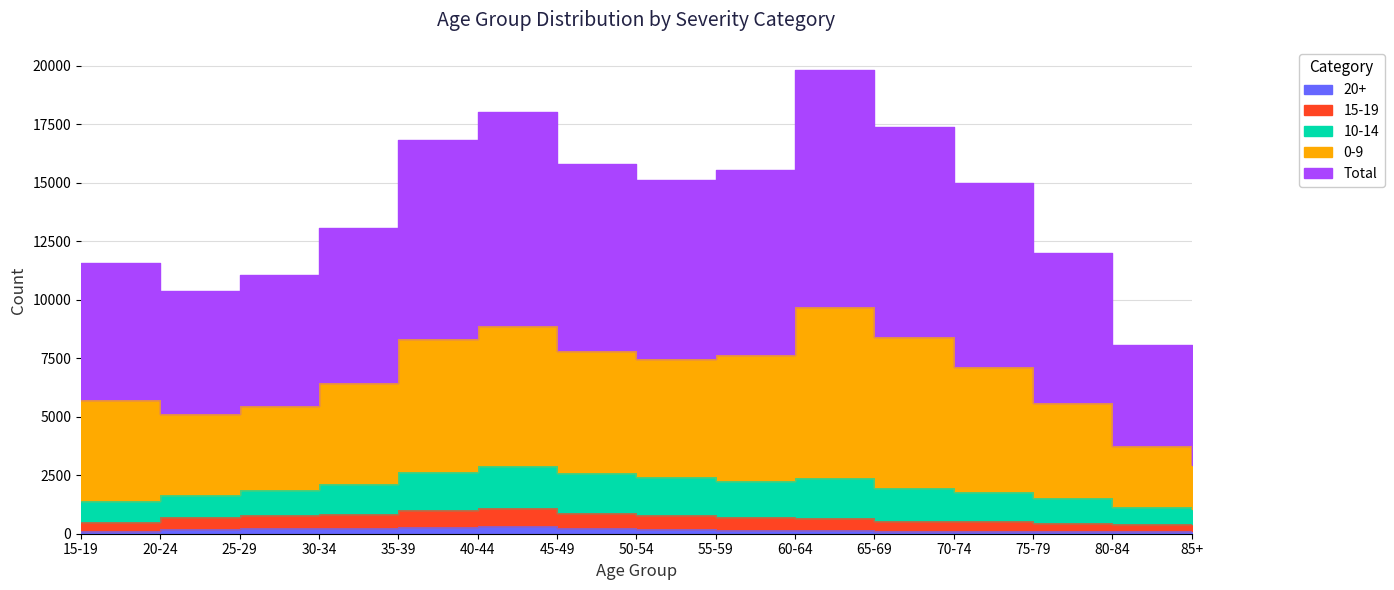

At which label does Total reach its peak?

60-64